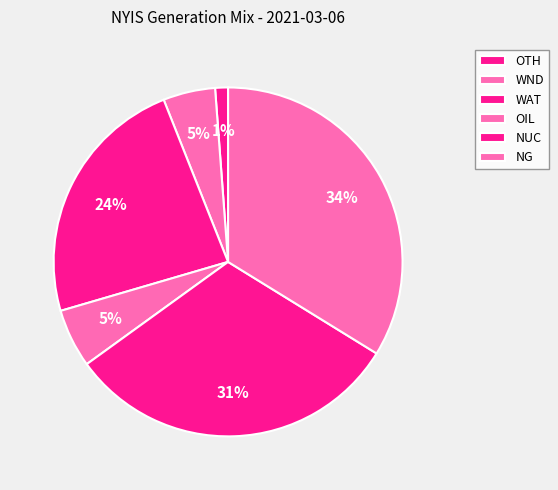

Count the number of slices in the pie.

6